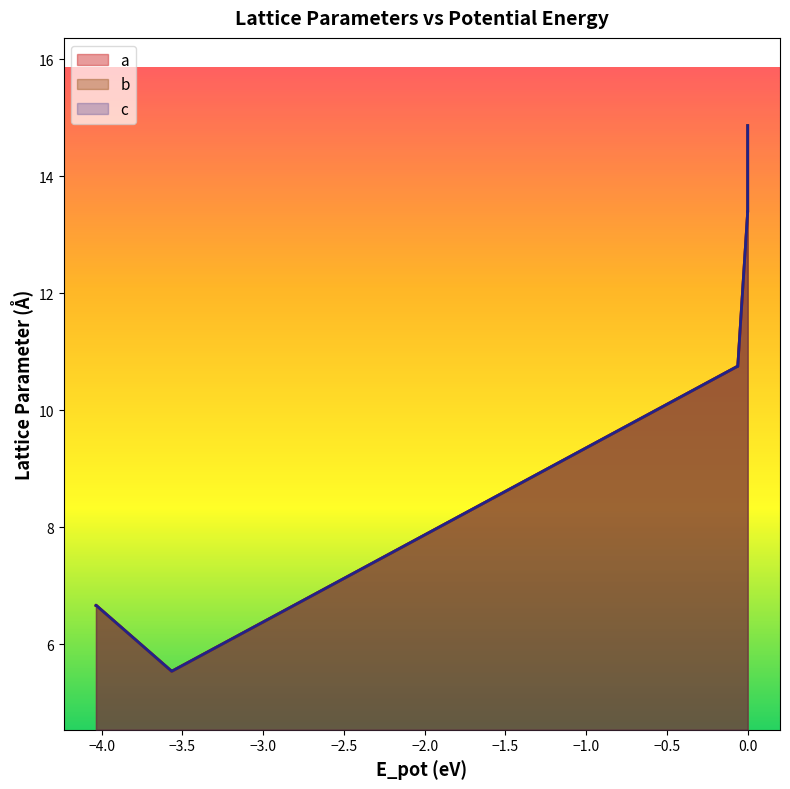

How many interior local peaks does the b series have?

3